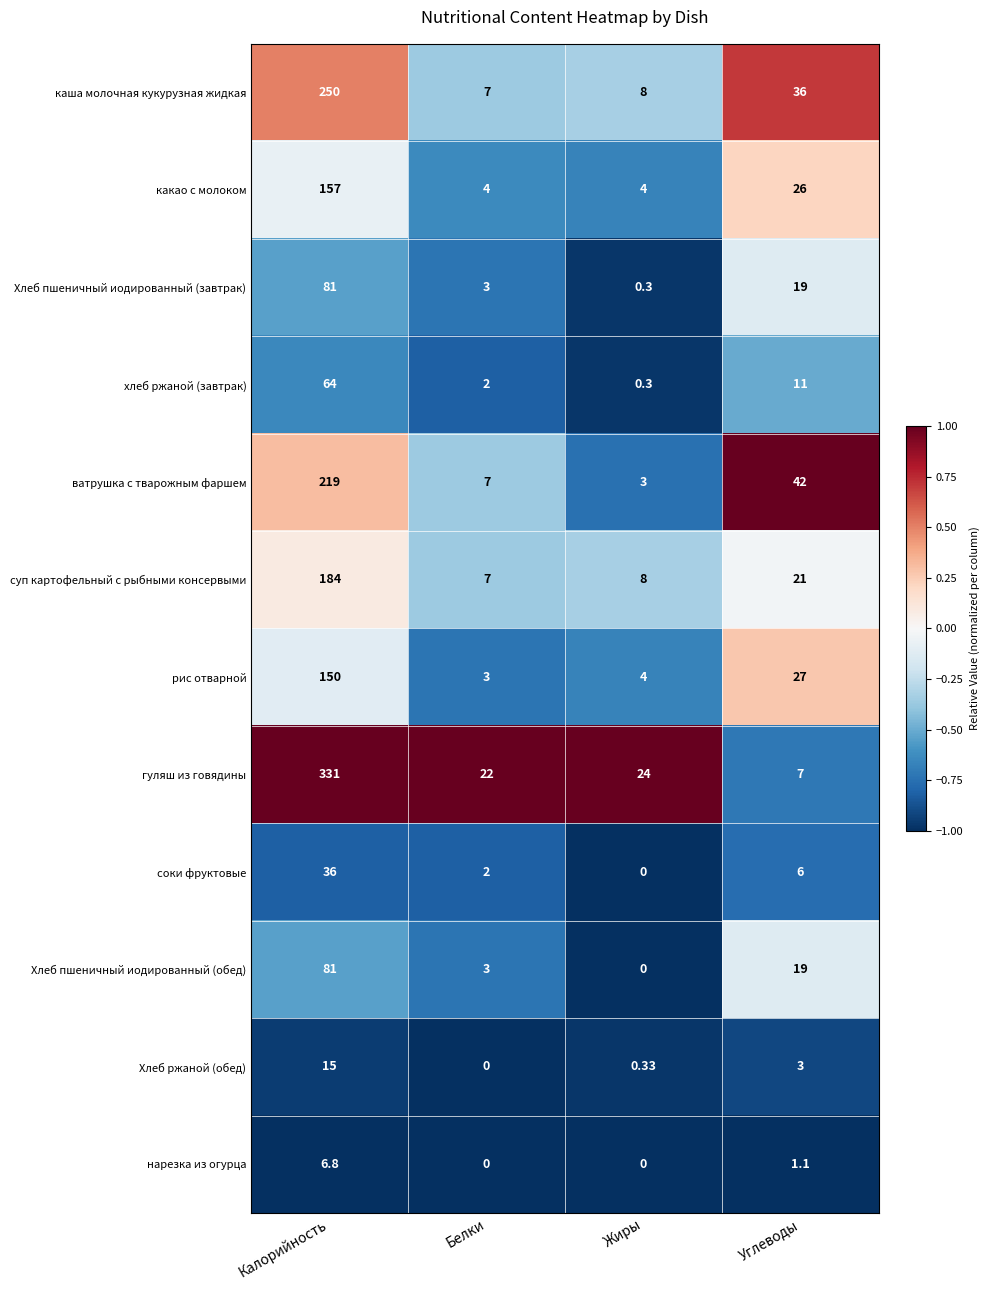

Between Жиры and Углеводы, which series saw the biggest shift?

ватрушка с тварожным фаршем